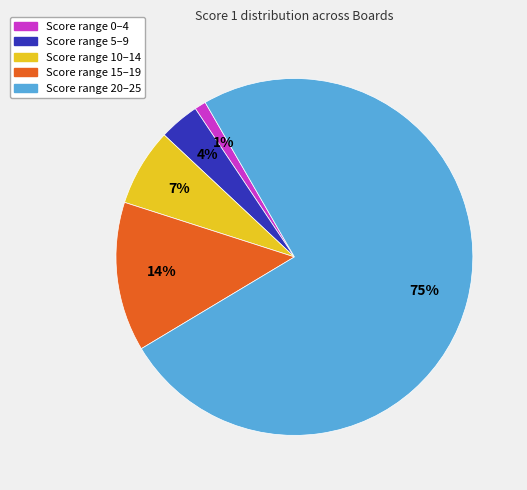

Is there any slice that represents more than half of the pie?

Yes